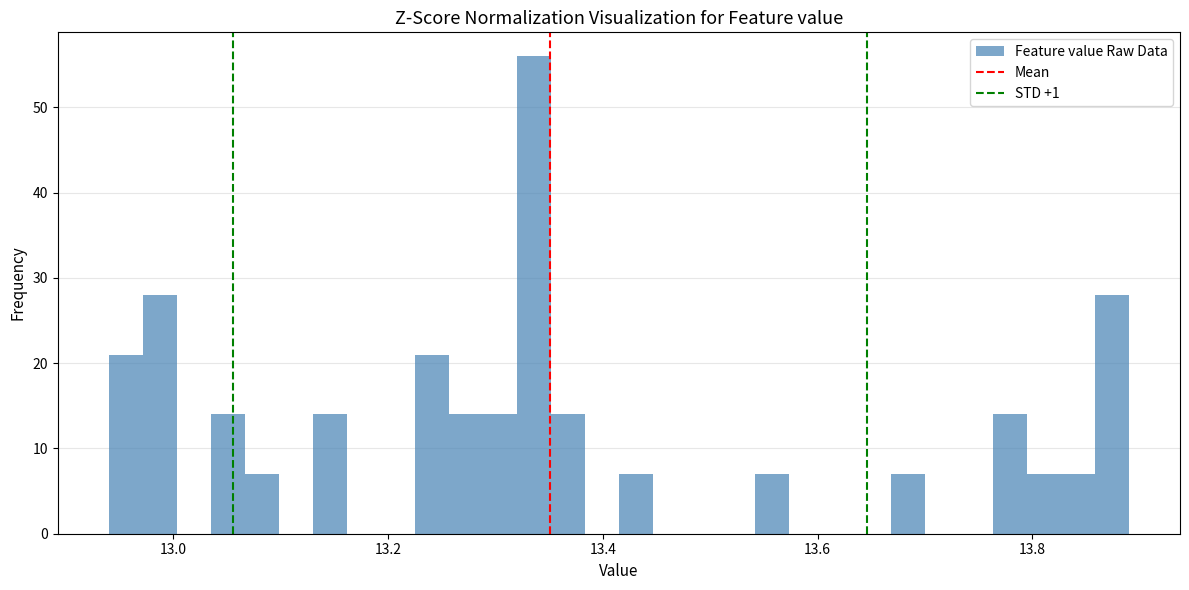

Read against the x-axis, roughly where is the centre of the tallest bar?

13.34